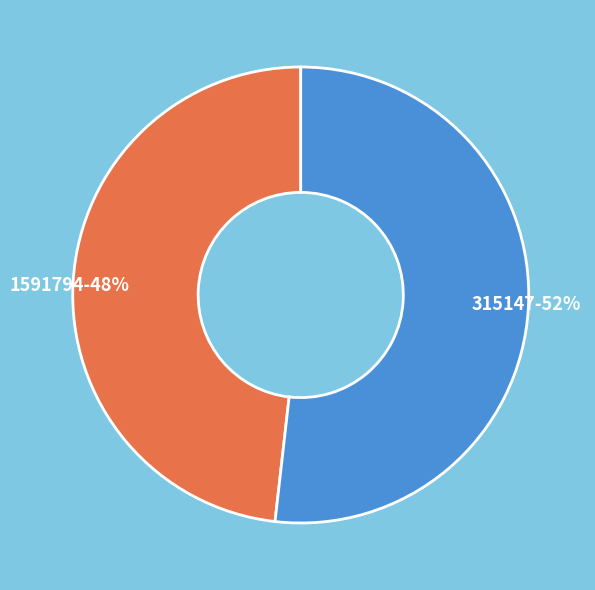

Rank the categories by value from lowest to highest.

1591794, 315147